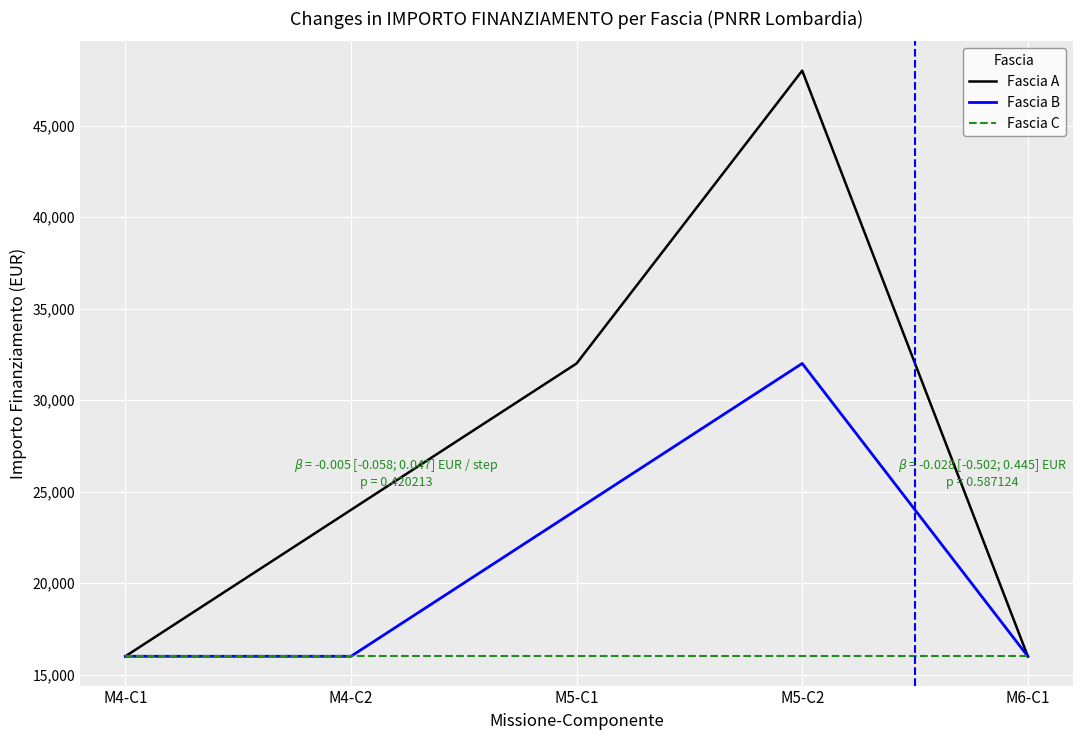

Reading left to right, what are all the values shown in this chart?

Fascia A: 16000	24000	32000	48000	16000
Fascia B: 16000	16000	24000	32000	16000
Fascia C: 16000	16000	16000	16000	16000